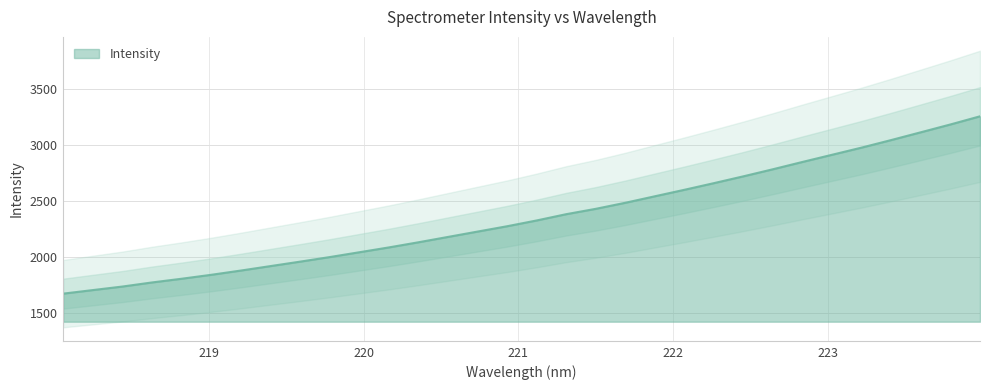

Count the number of categories in the chart.

32